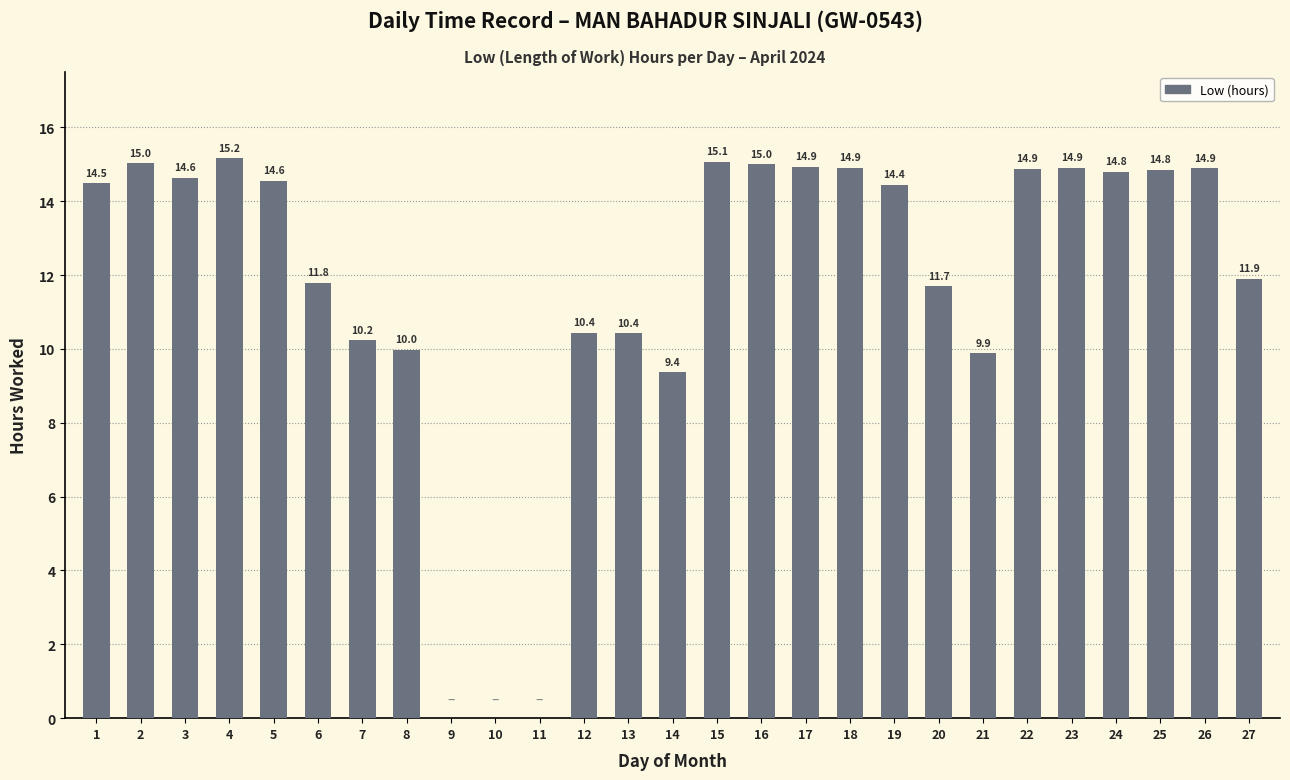

What value does the data have at 20?

11.7